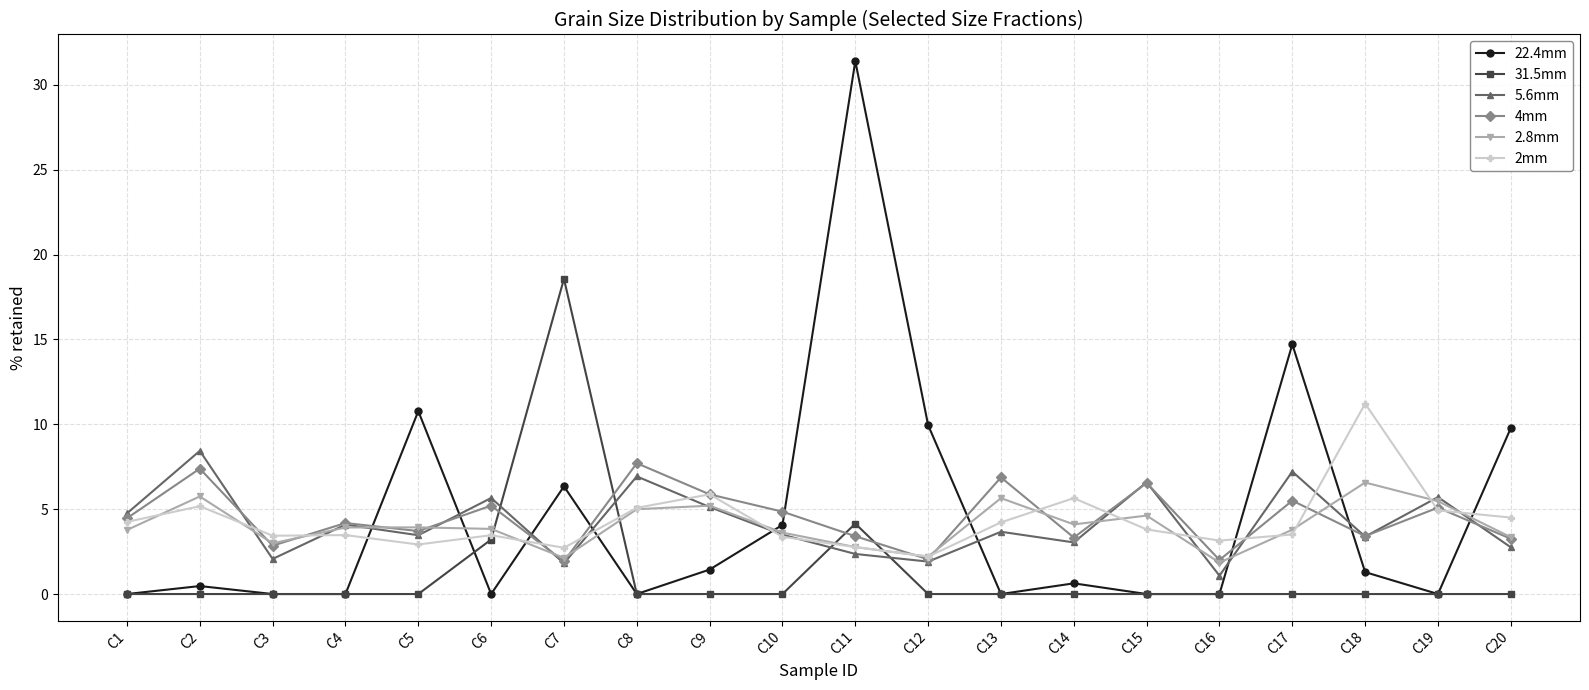

Count the number of categories in the chart.

20